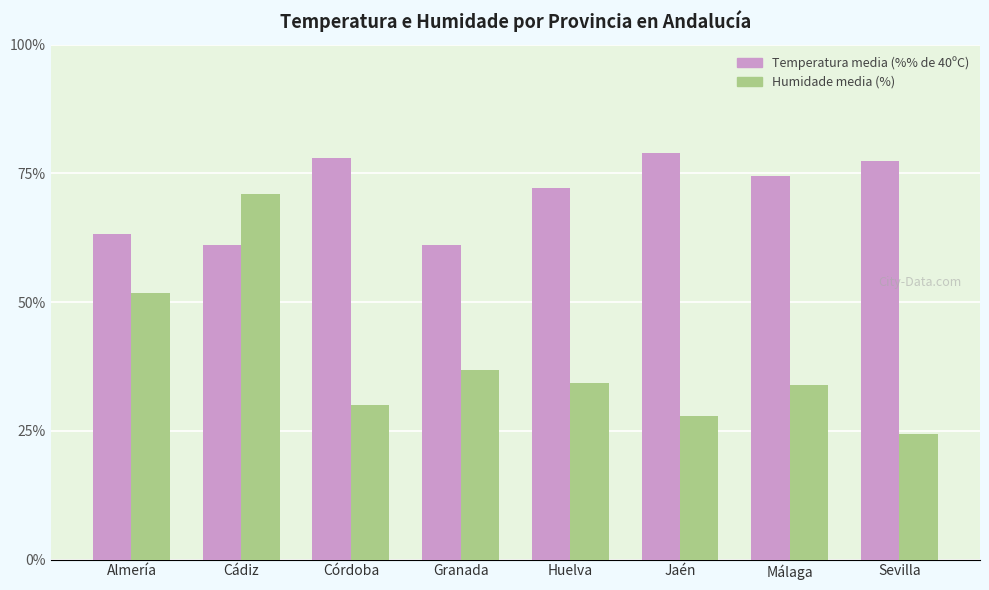

What is the sum of all Humidade media (%) values?

310.0